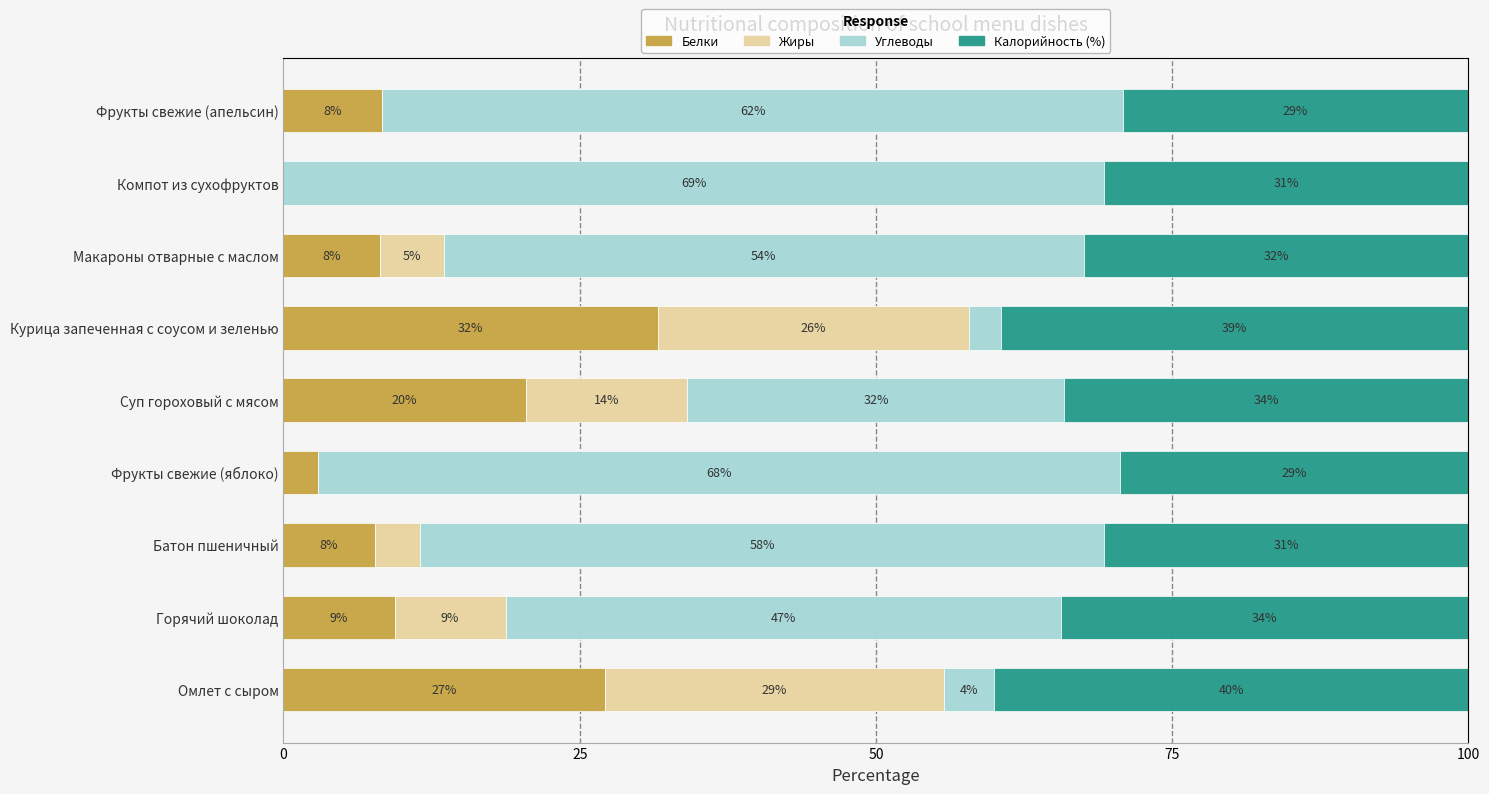

What are all the series names shown in the legend?

Белки, Жиры, Углеводы, Калорийность (%)